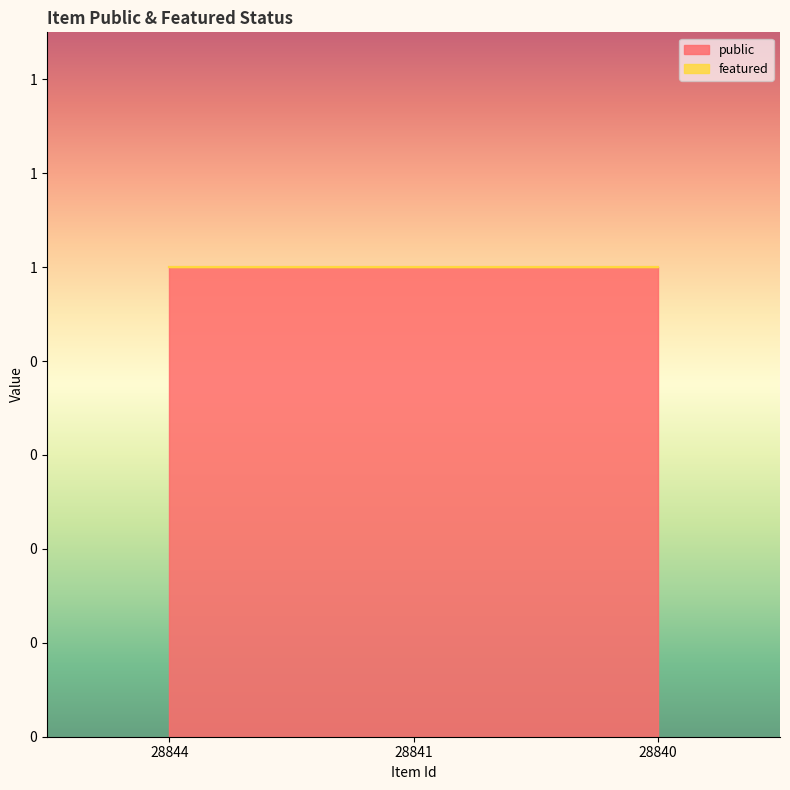

Which series has the widest spread of values?

public